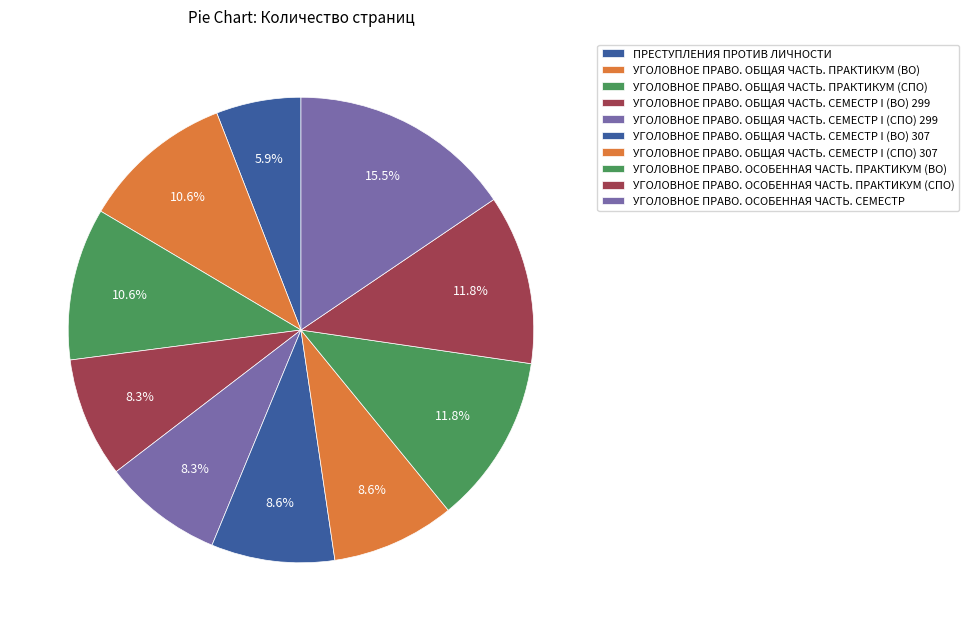

Is there any slice that represents more than half of the pie?

No